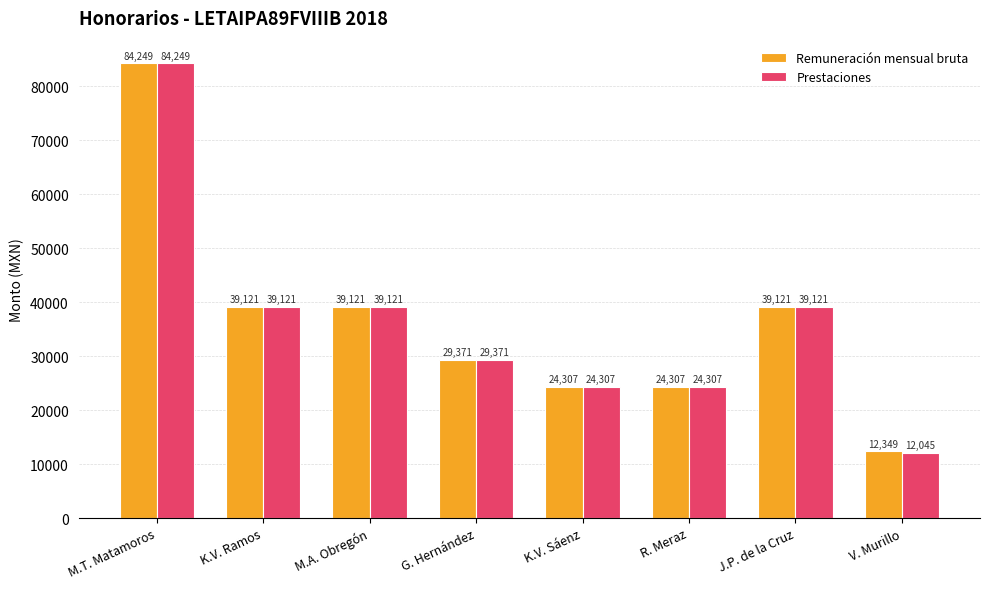

At which label does Prestaciones first exceed 39121?

M.T. Matamoros